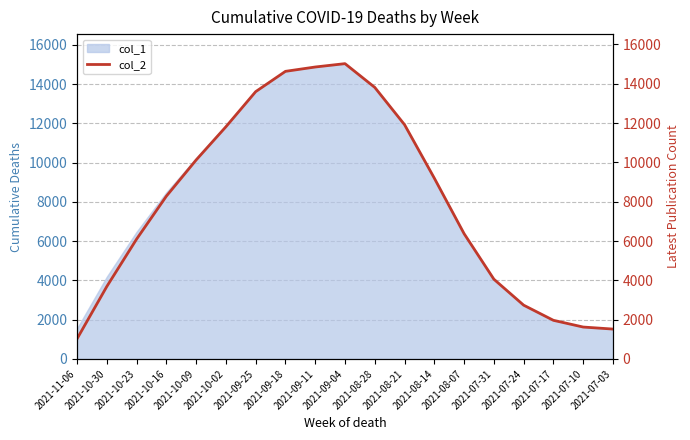

What position from the left is 2021-08-21?

12